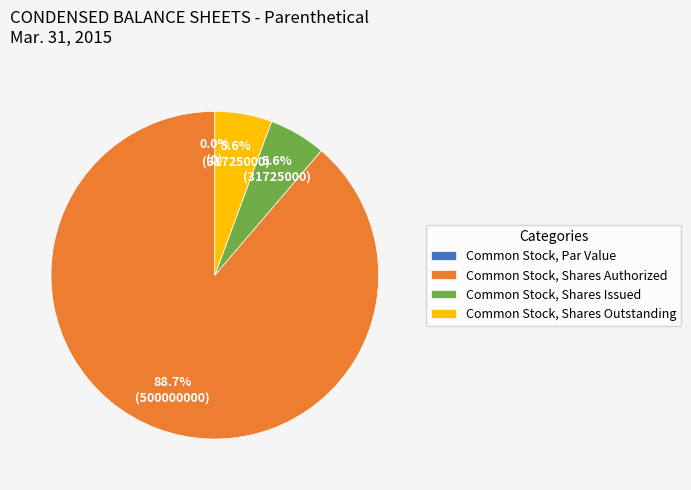

Which slice represents more than half of the pie?

Common Stock, Shares Authorized